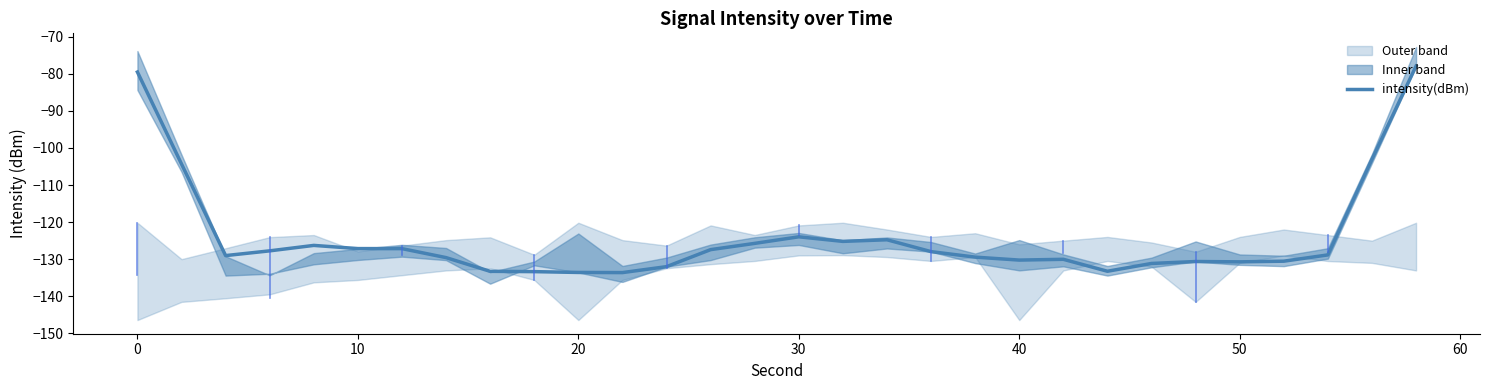

Is it true that intensity(dBm) equals -187.0 at 20?

False